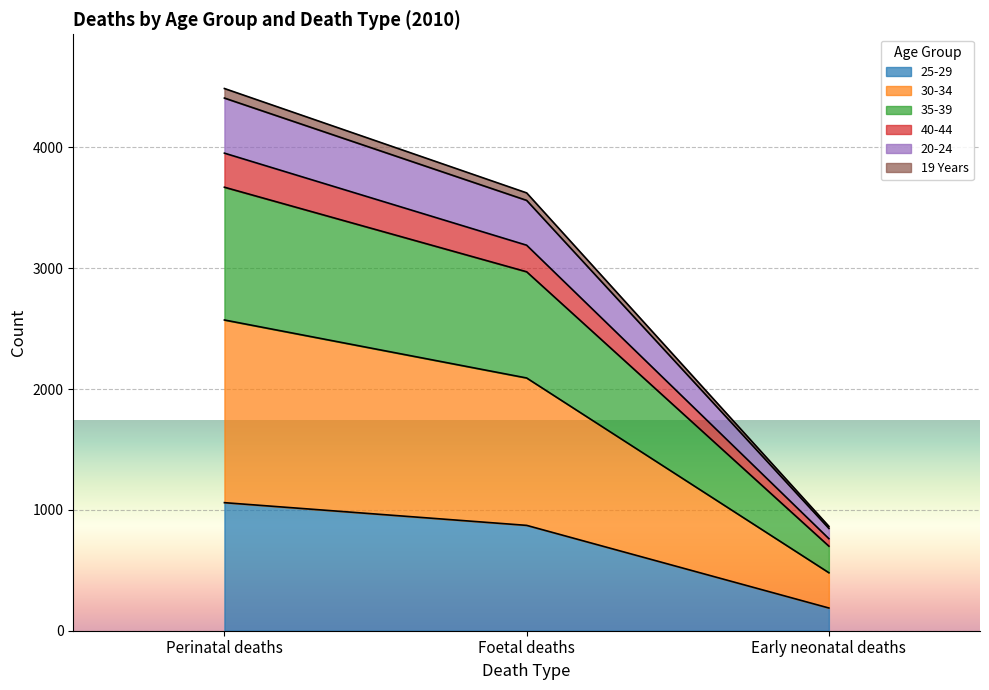

At which category is the sum across all series the highest?

Perinatal deaths